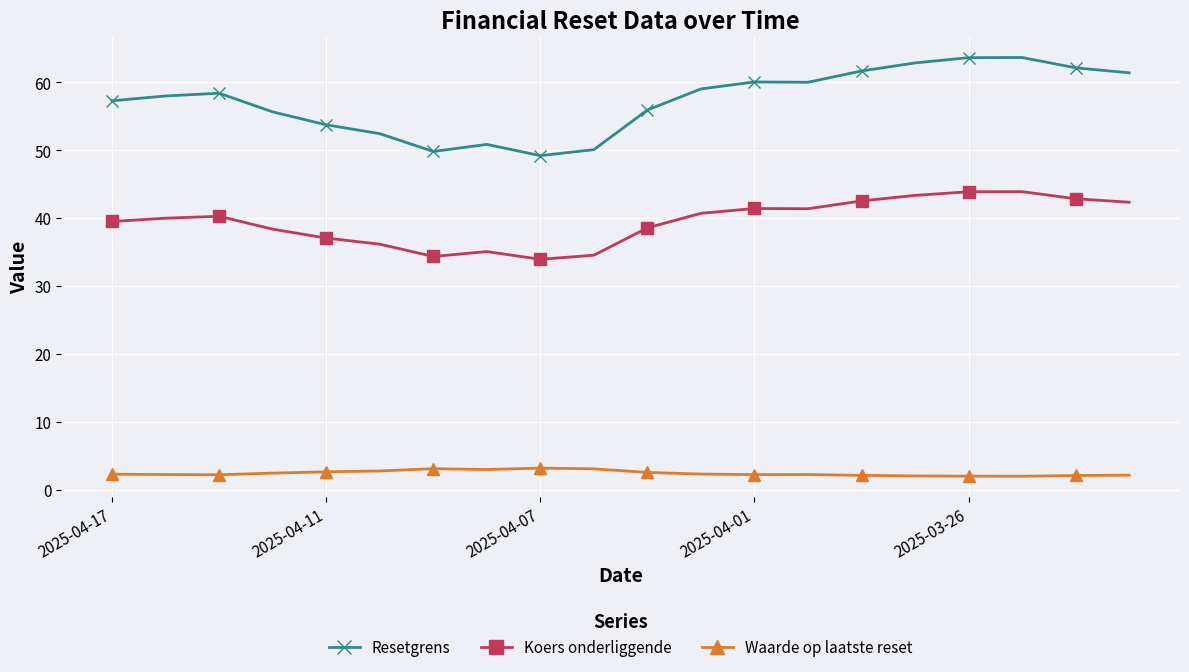

True or false: Resetgrens and Koers onderliggende cross at least once.

False